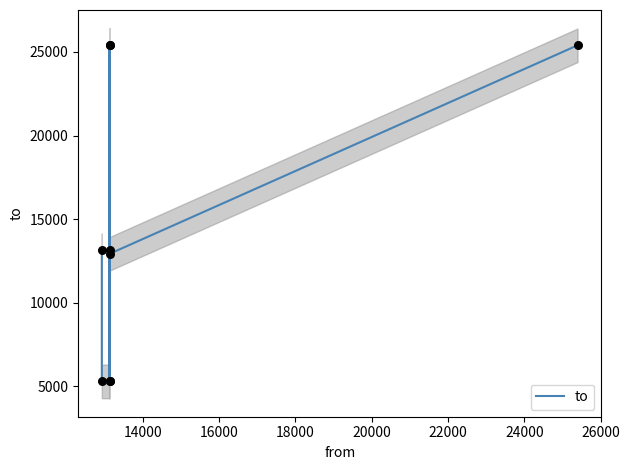

Between 26000 and 16000, which is larger?

26000